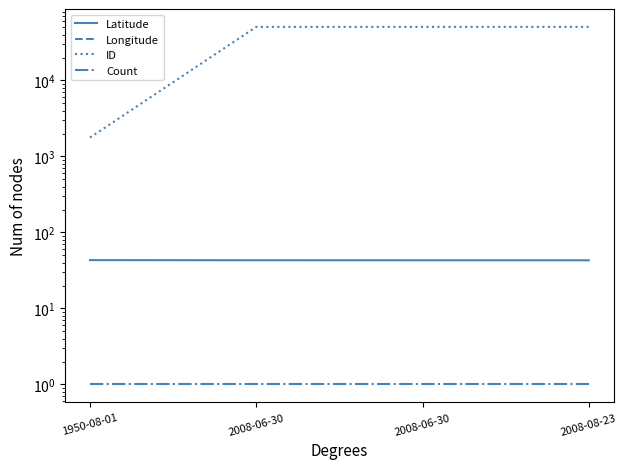

Which series changed the most between 2008-06-30 and 2008-08-23?

ID